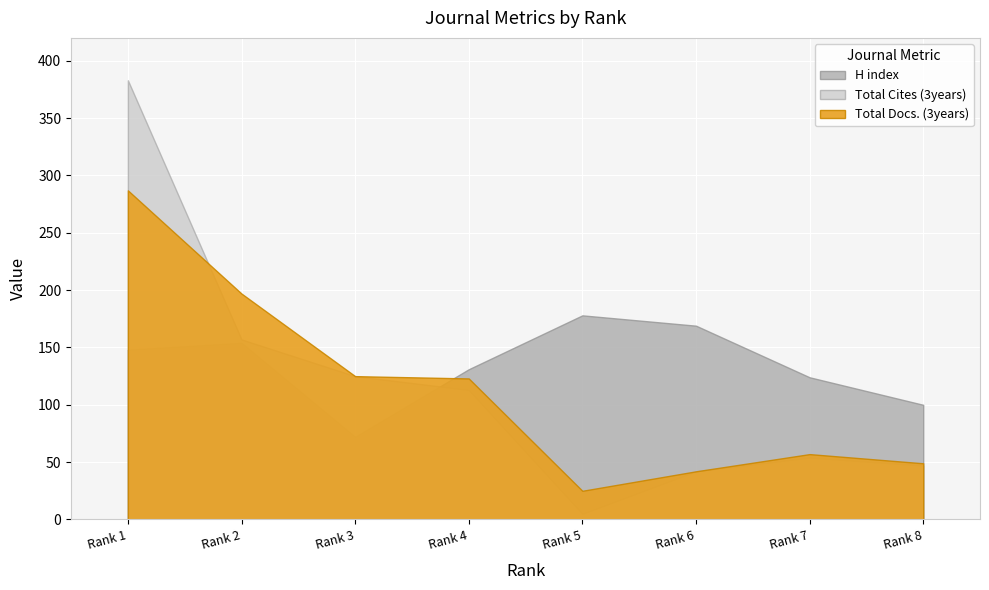

How many lines are shown in the chart?

3